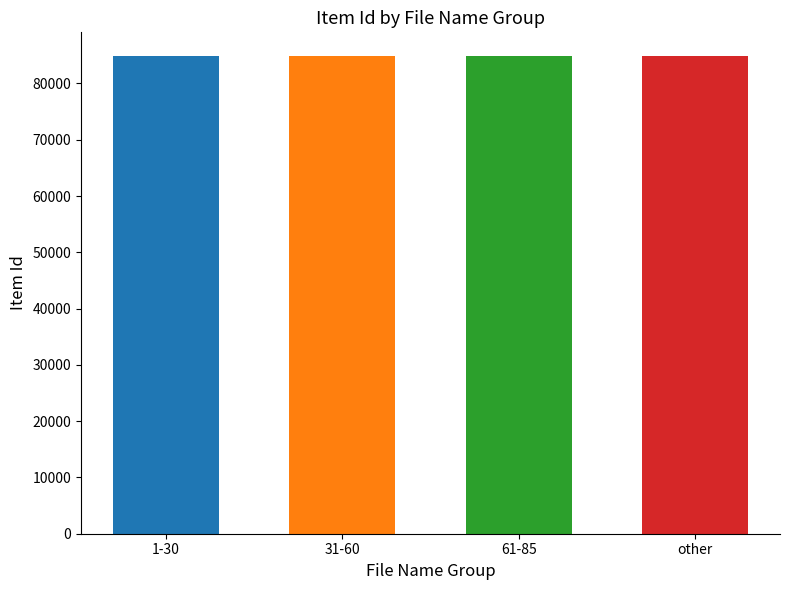

How many values are below 84841?

1